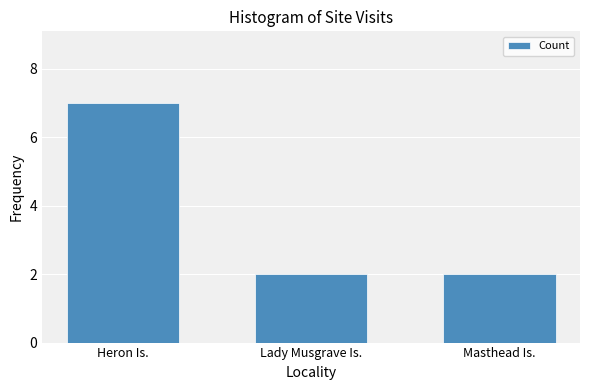

What is the greatest value displayed?

7